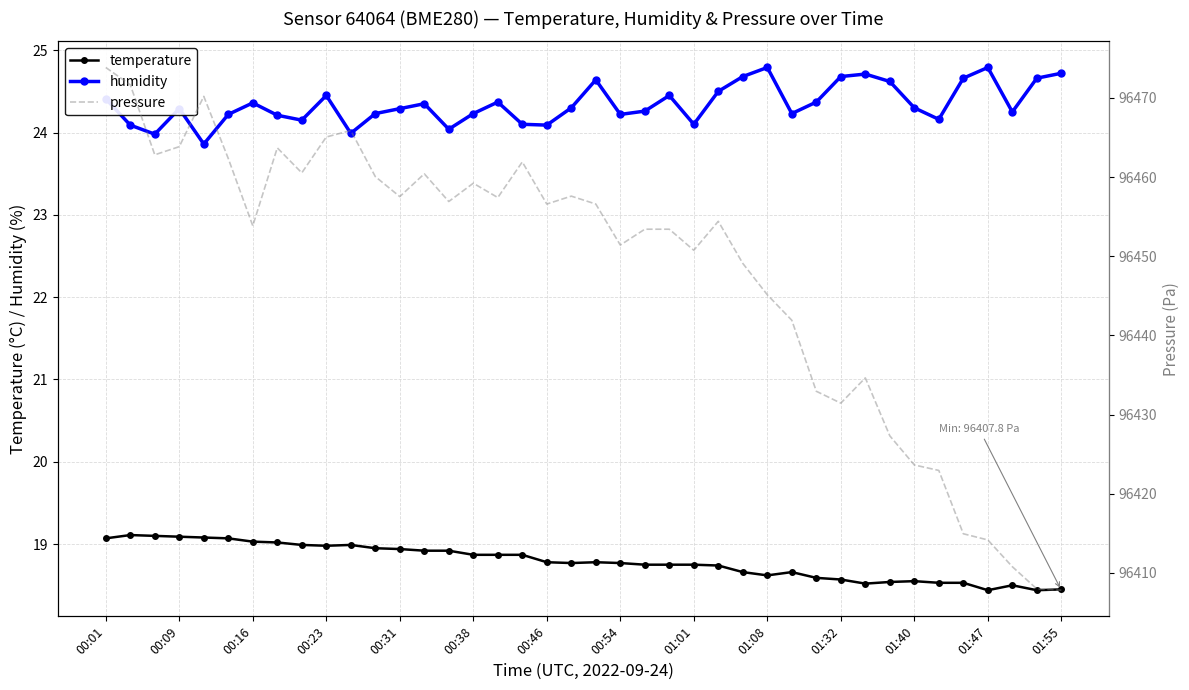

What is the lowest value of the humidity series?

23.9